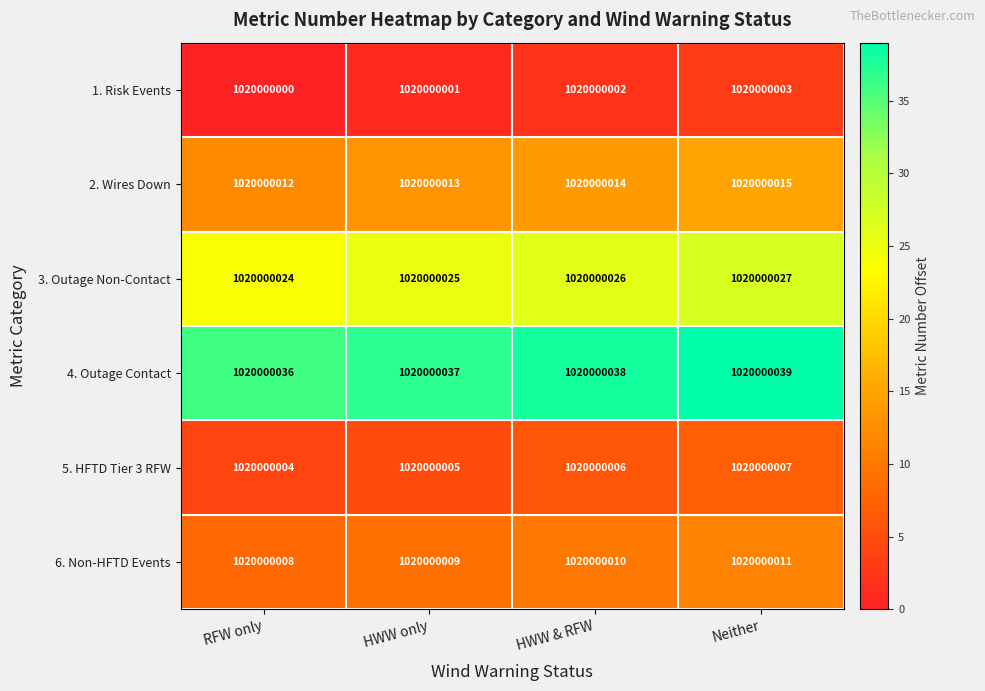

How many values in the 4. Outage Contact series are below 38?

2